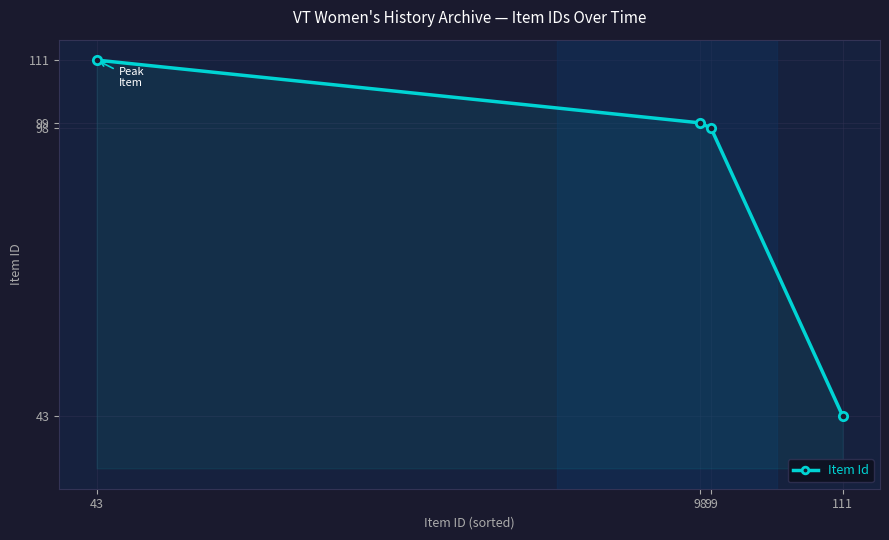

Is it true that the value at 111 is 43?

True